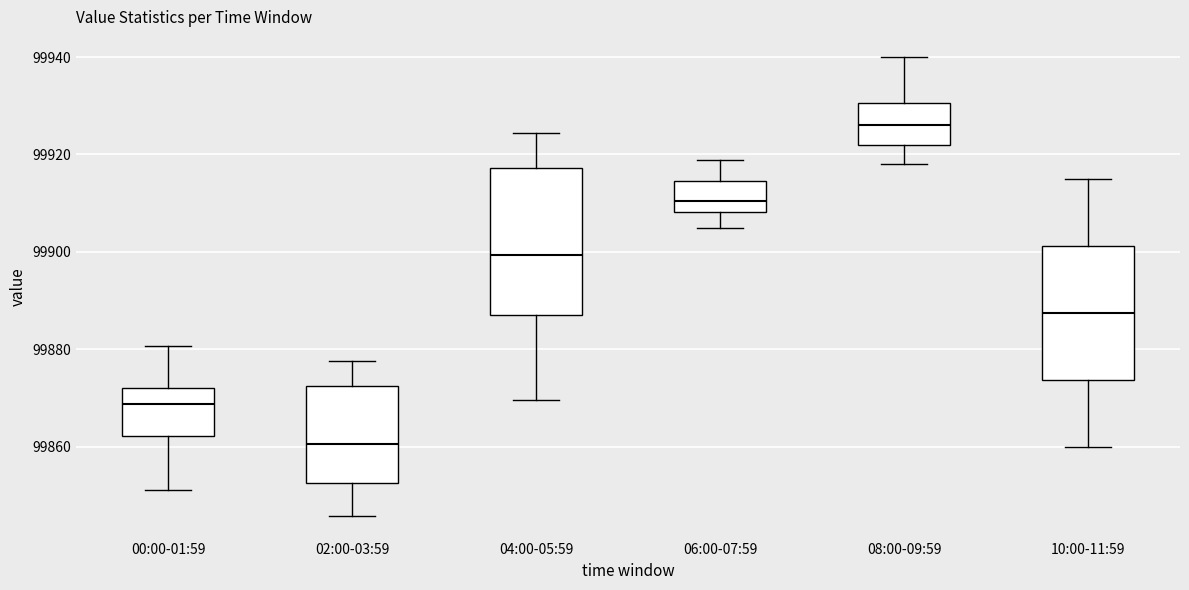

Comparing the boxes themselves (not the whiskers), which one is the tallest?

04:00-05:59